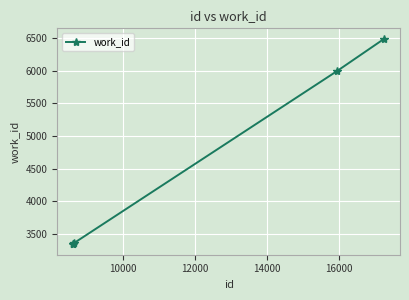

What is the smallest value displayed?

3335